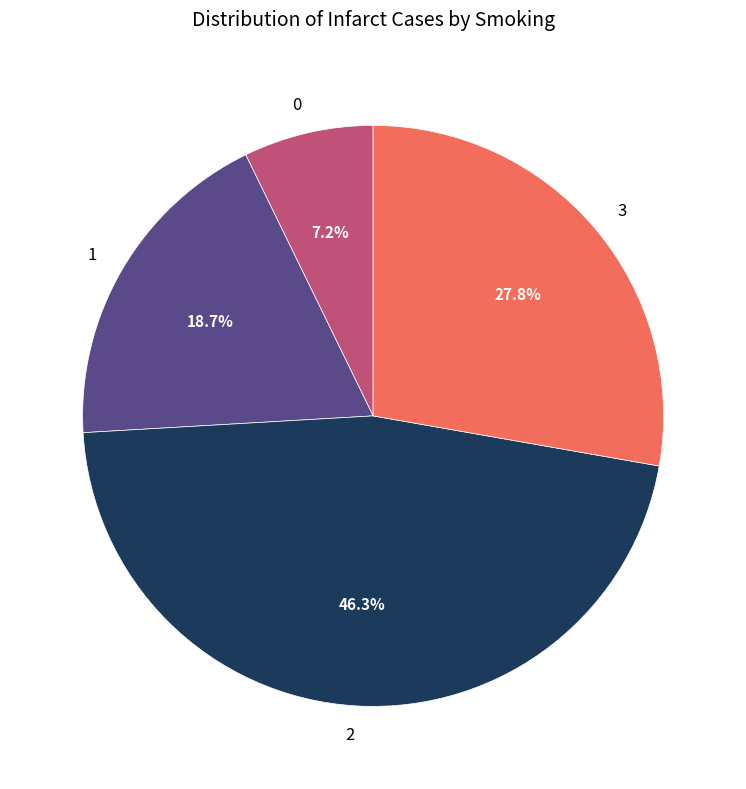

Which has a higher value, 3 or 1?

3